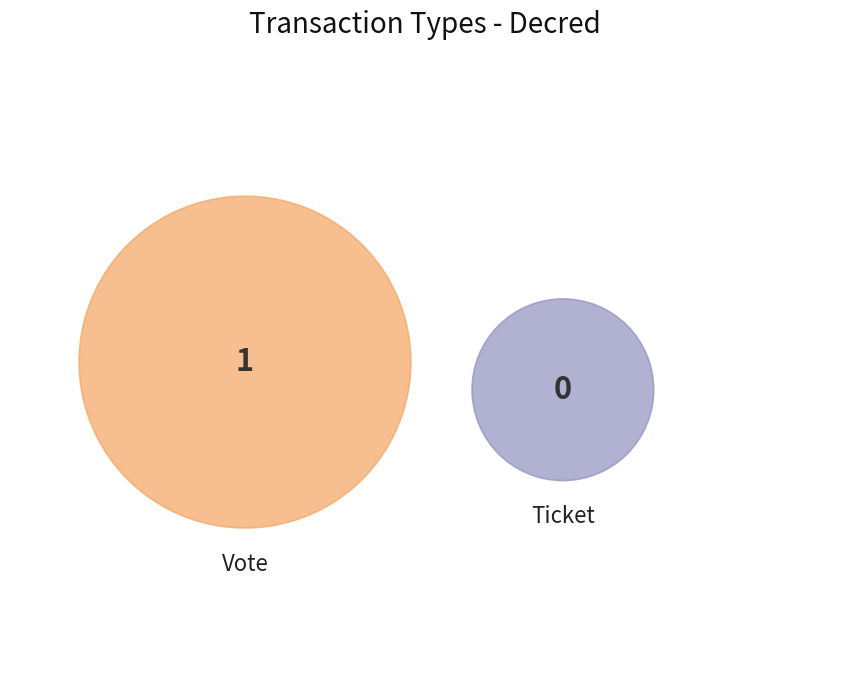

Do Ticket and Vote together represent more than half of the pie?

Yes